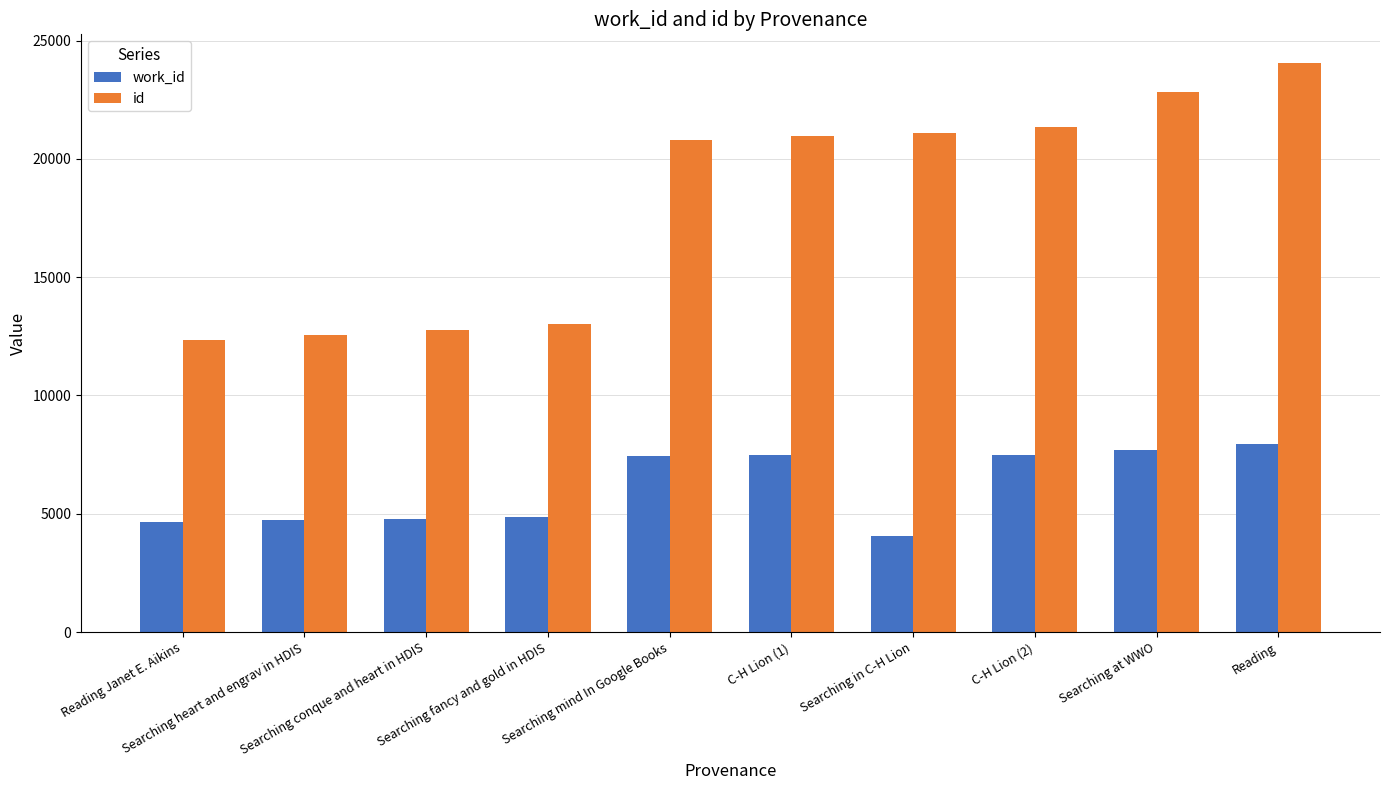

What are all the series names shown in the legend?

work_id, id